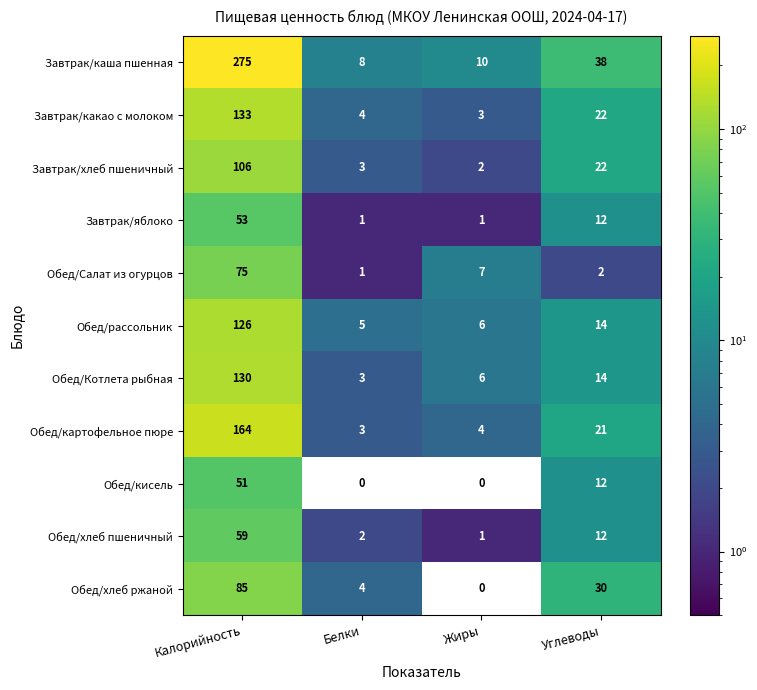

Between Калорийность and Углеводы, which series saw the biggest shift?

Завтрак/каша пшенная